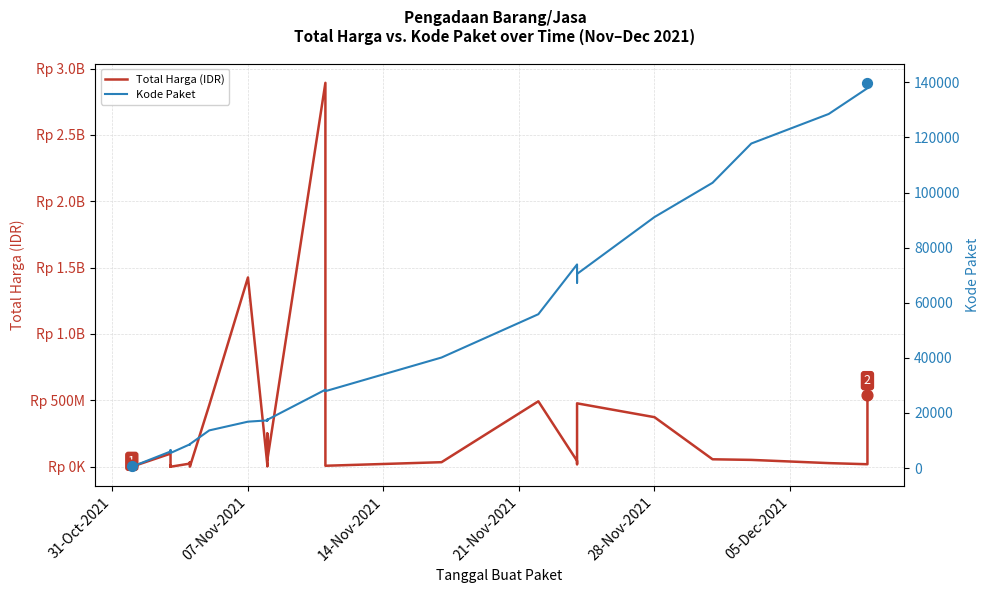

What are all the series names shown in the legend?

Total Harga (IDR), Kode Paket